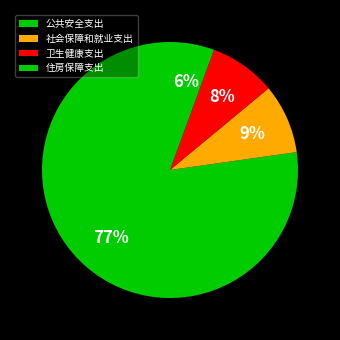

What percentage is NOT represented by 社会保障和就业支出?

91.2%